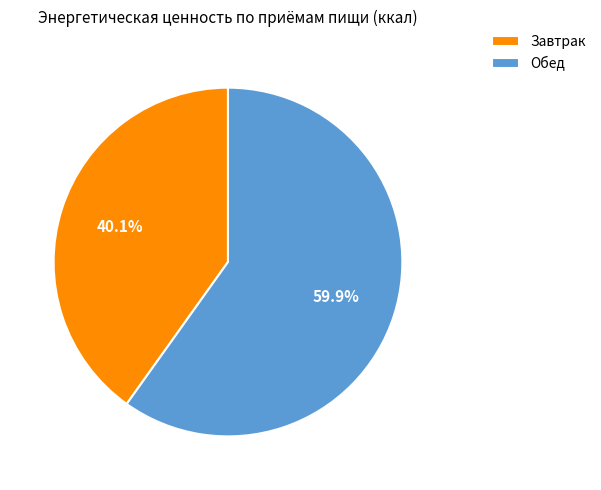

Which has a higher value, Обед or Завтрак?

Обед